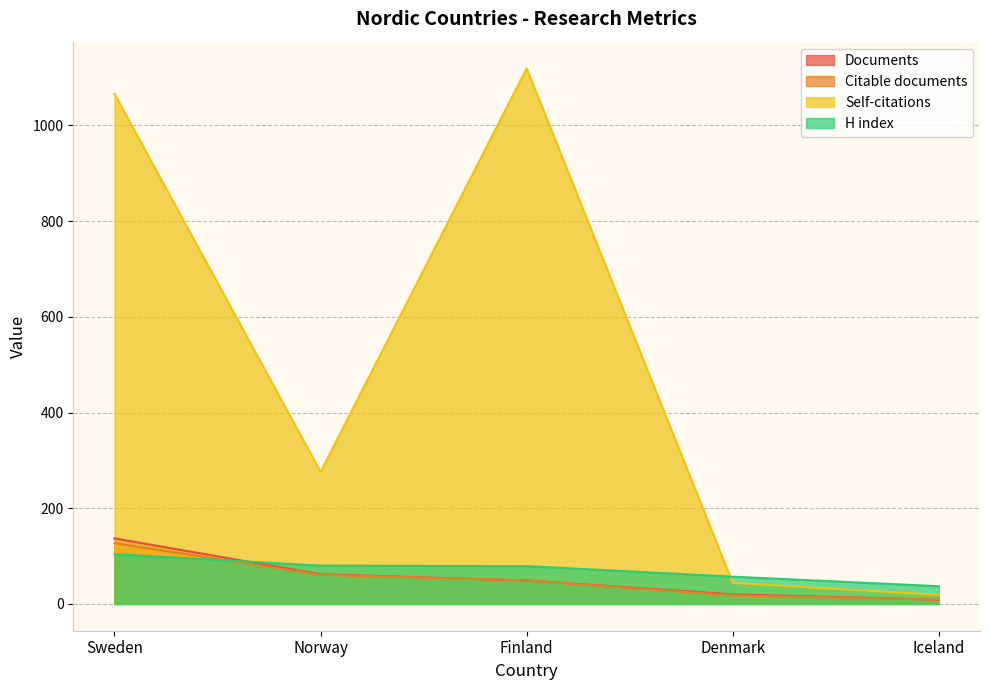

Reading left to right, extract all data points from this chart.

Documents: 137	62	49	20	9
Citable documents: 127	61	49	18	9
Self-citations: 1066	276	1119	44	19
H index: 104	80	79	57	37